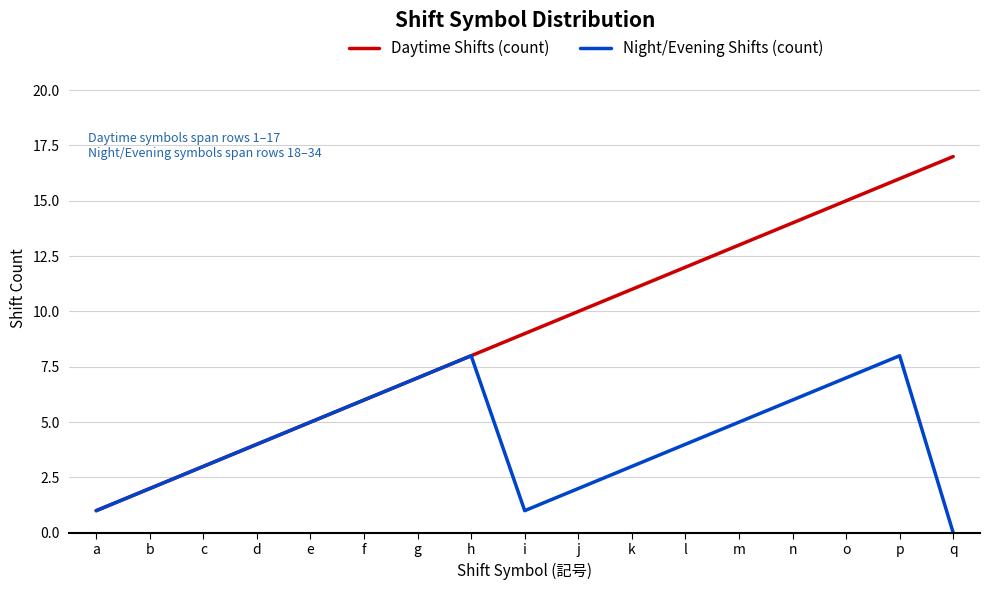

At which category does Night/Evening Shifts (count) reach its first local peak?

h